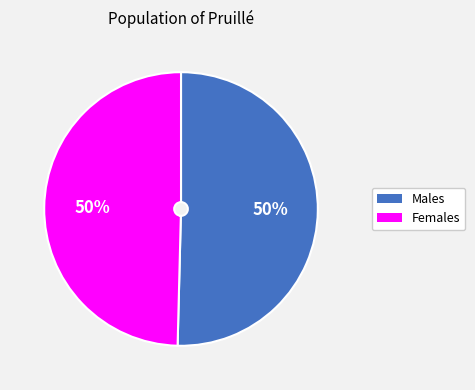

Is the sum of Males and Females greater than half?

Yes